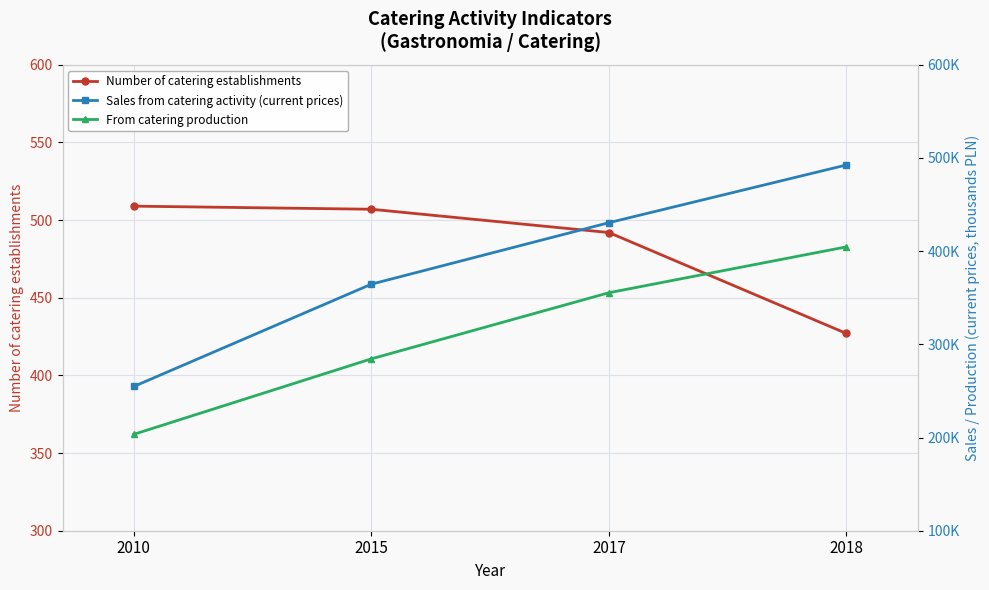

What is the smallest value displayed?

427